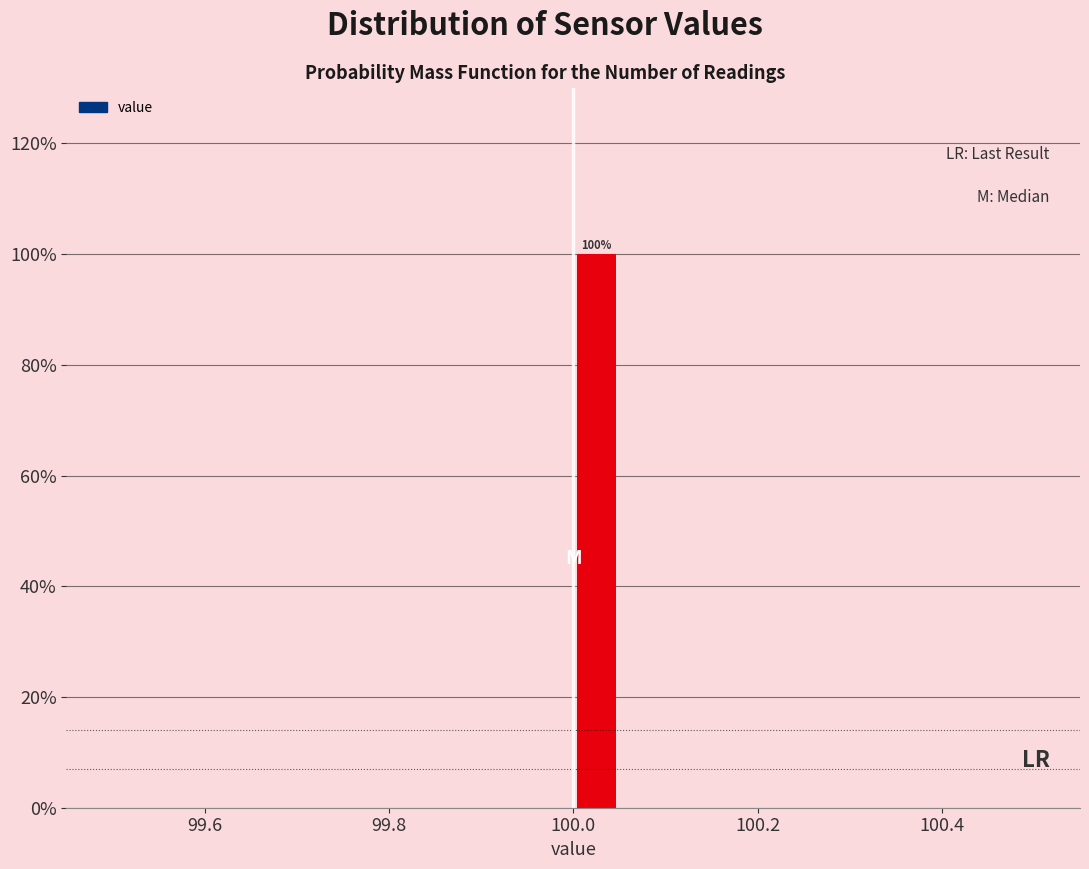

Around what value on the x-axis is the tallest bar? Give the approximate position of its centre, as read against the axis.

100.02